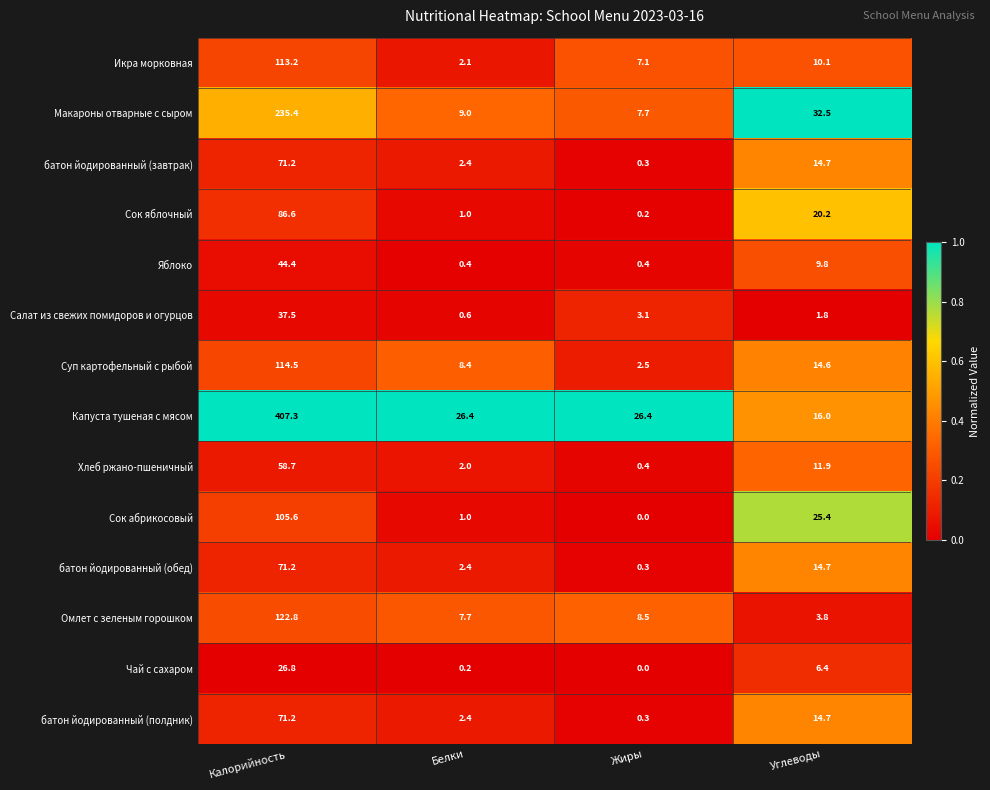

At which category is the sum across all series the highest?

Калорийность